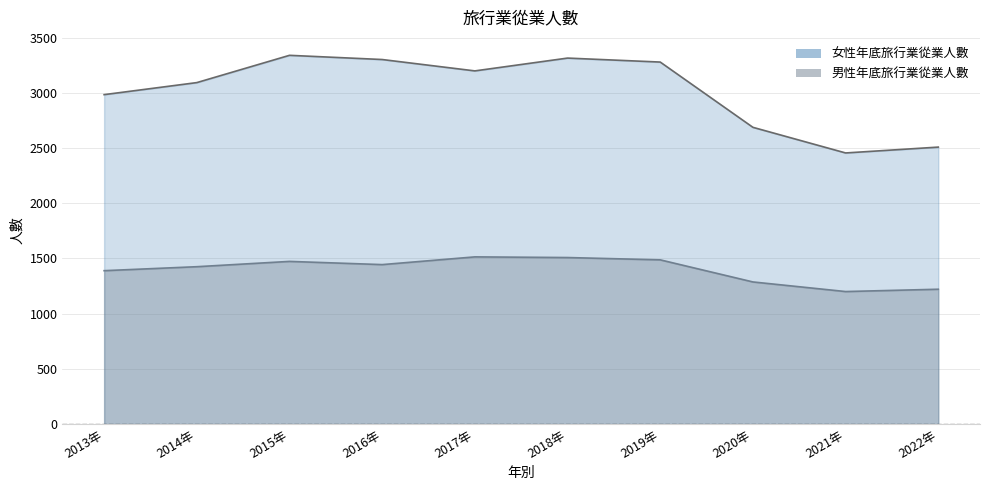

Rank the series at 2020年 from lowest to highest value.

男性年底旅行業從業人數, 女性年底旅行業從業人數